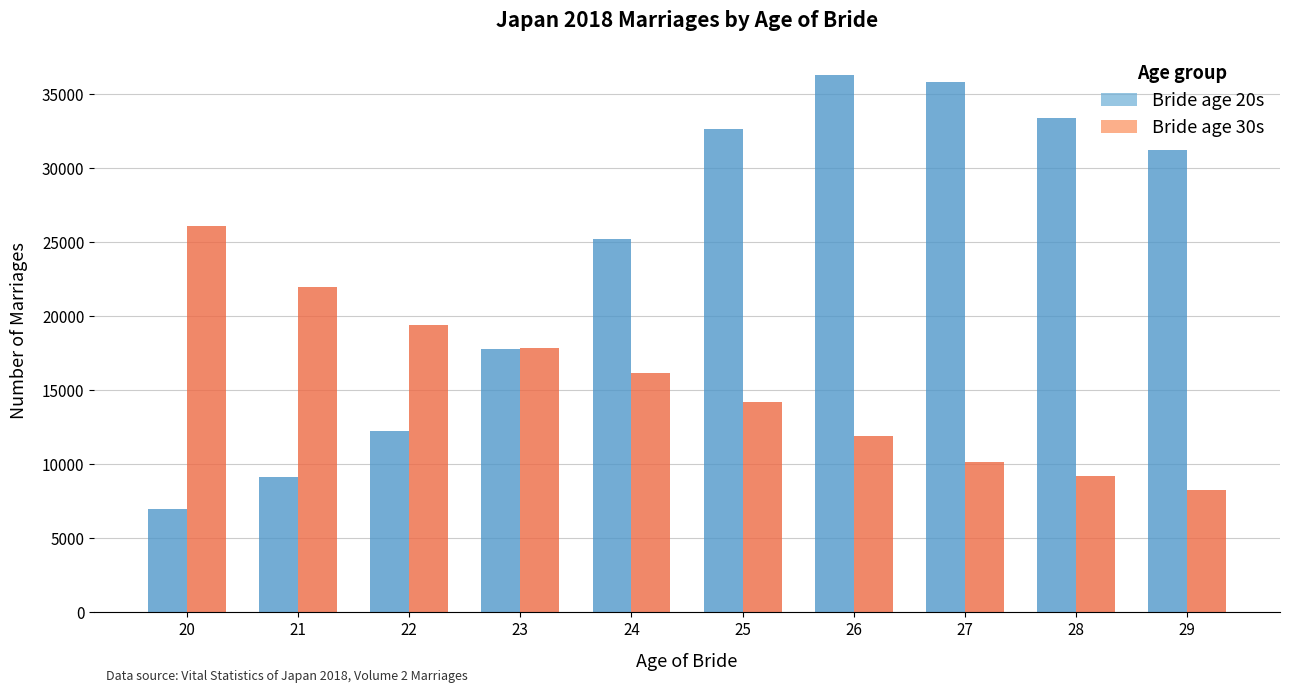

What is the sum of all Bride age 30s values?

155060